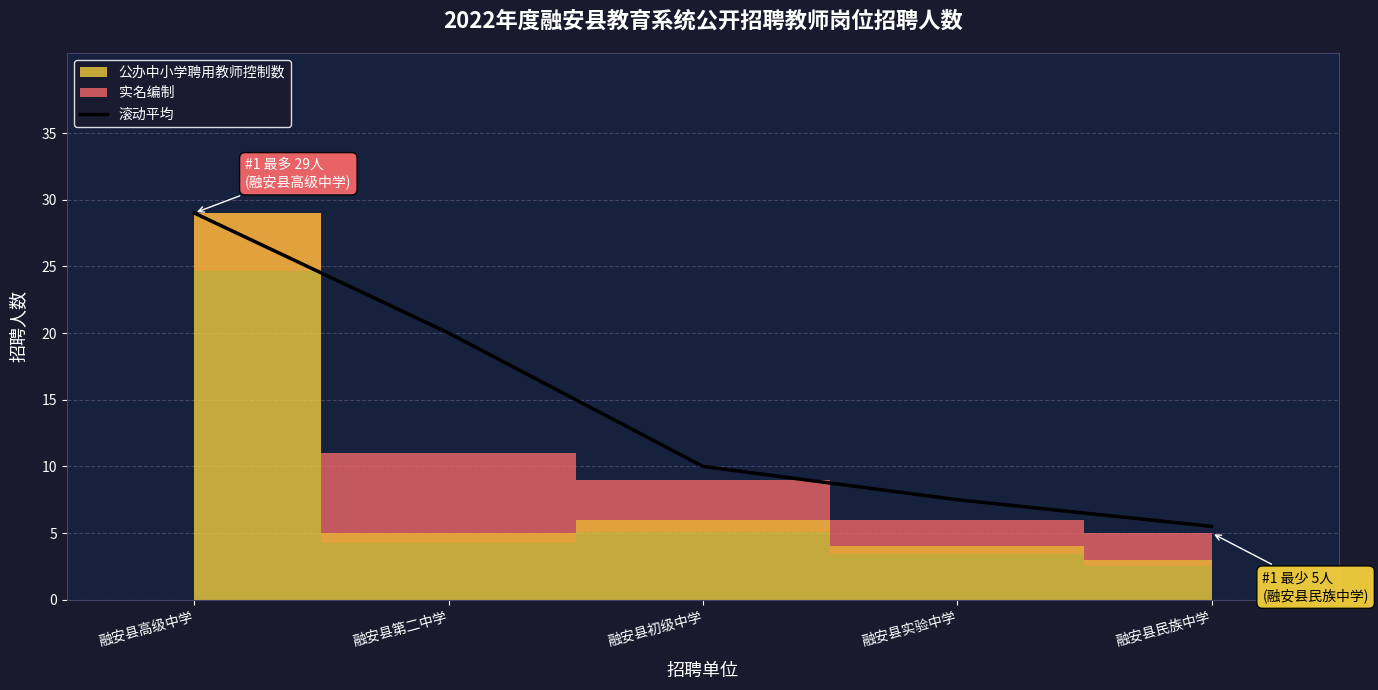

Read the 滚动平均 value at 融安县高级中学.

29.0